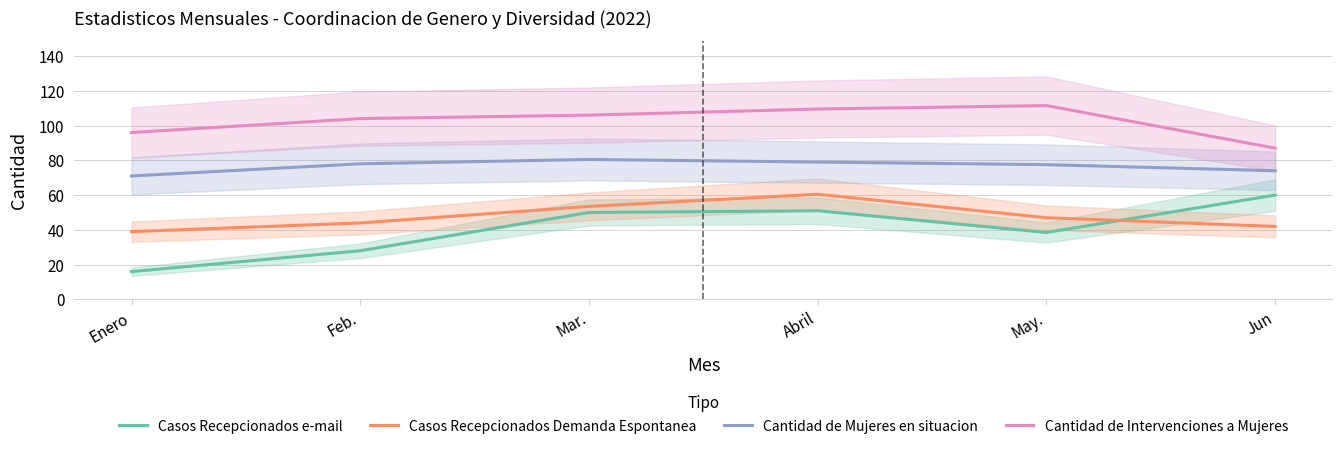

Reading left to right, extract all data points from this chart.

Casos Recepcionados e-mail: Enero=16.0	Feb.=28.0	Mar.=50.0	Abril=51.0	May.=38.5	Jun=60.0
Casos Recepcionados Demanda Espontanea: Enero=39.0	Feb.=44.0	Mar.=53.5	Abril=60.5	May.=47.0	Jun=42.0
Cantidad de Mujeres en situacion: Enero=71.0	Feb.=78.0	Mar.=80.5	Abril=79.0	May.=77.5	Jun=74.0
Cantidad de Intervenciones a Mujeres: Enero=96.0	Feb.=104.0	Mar.=106.0	Abril=109.5	May.=111.5	Jun=87.0